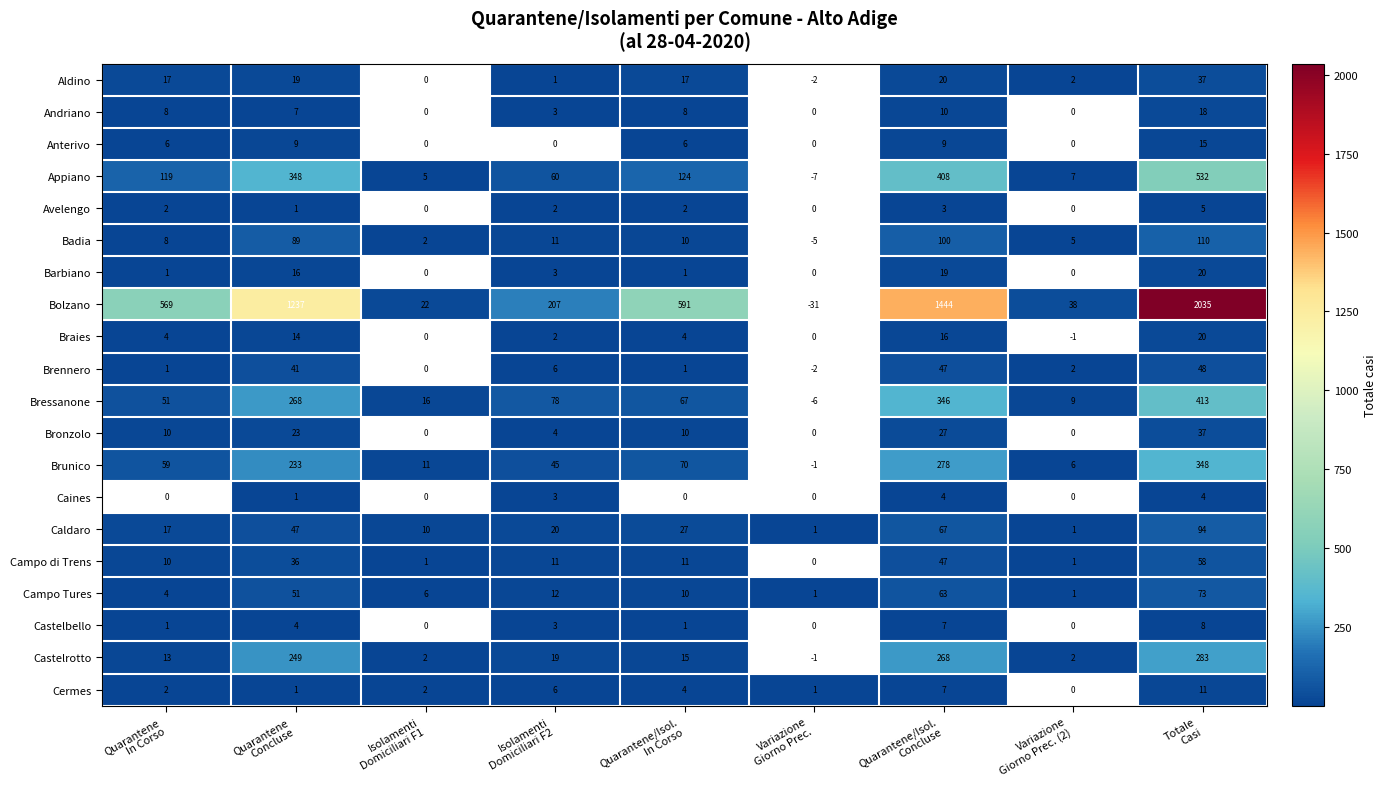

What is the difference between the maximum and second lowest values in the Caldaro series?

93